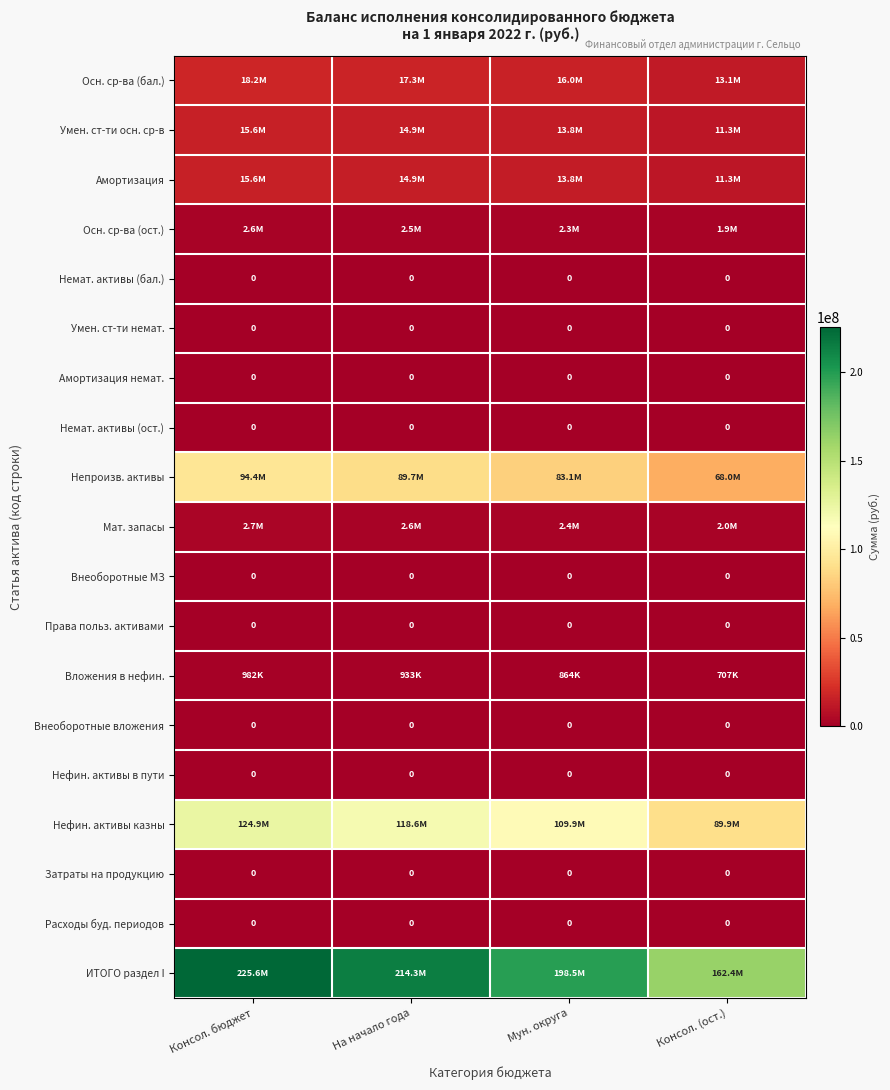

Between Консол. (ост.) and Консол. бюджет, which is larger?

Консол. бюджет